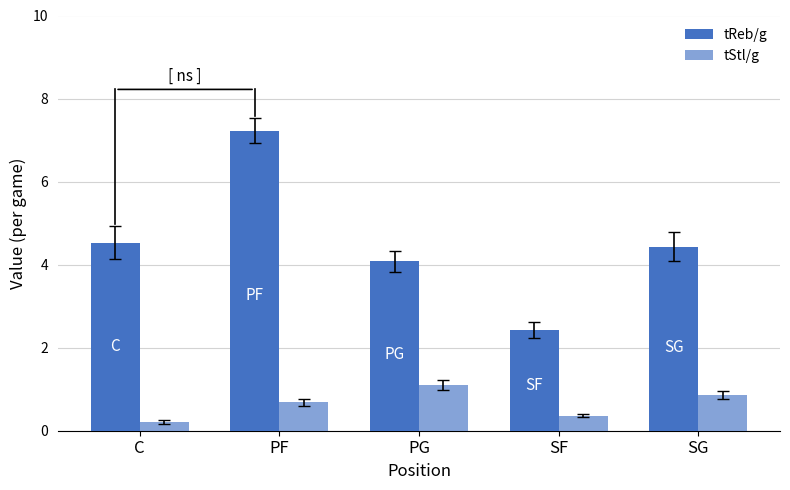

What is the label of the 3rd bar from the right?

PG